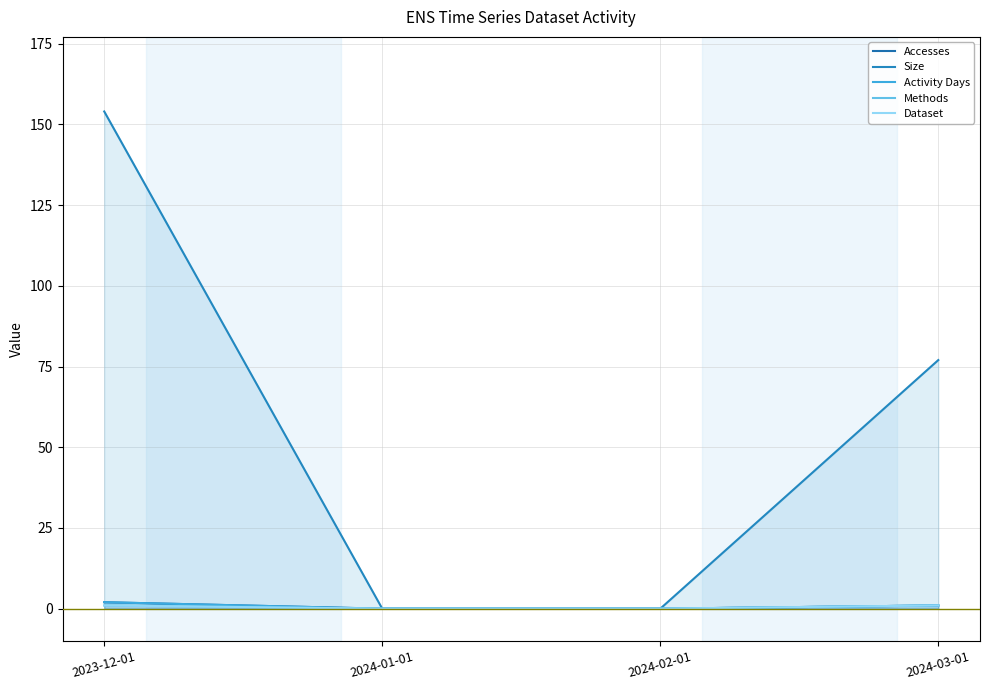

Reading right to left, transcribe all the data shown in this chart.

Accesses: 1	0	0	2
Size: 77	0	0	154
Activity Days: 1	0	0	2
Methods: 1	0	0	1
Dataset: 1	0	0	1